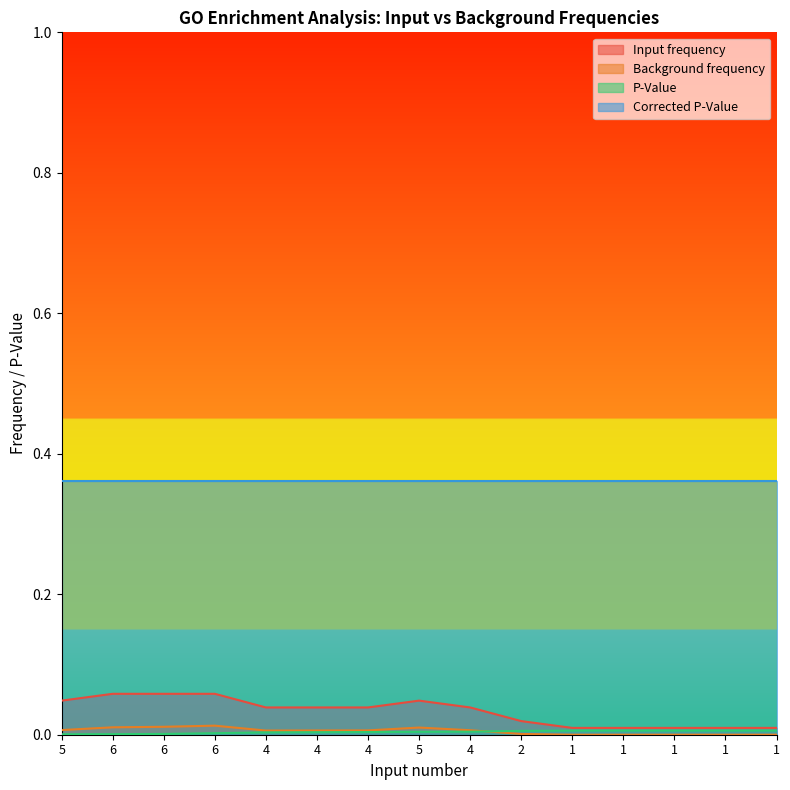

Read the Input frequency value at 6.

0.1